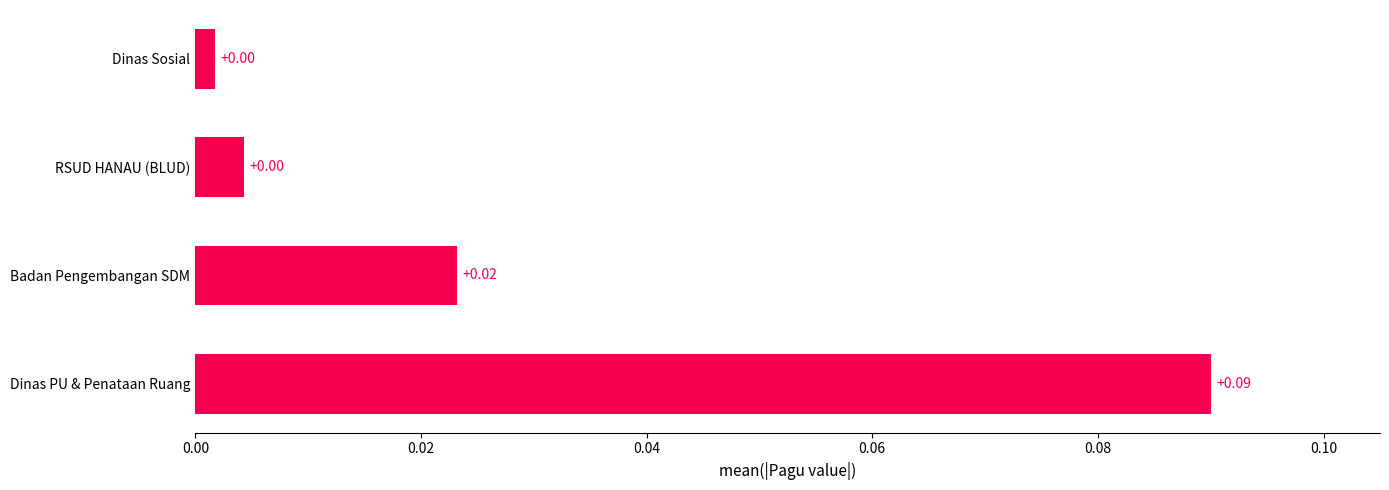

Which has a higher value, Badan Pengembangan SDM or RSUD HANAU (BLUD)?

Badan Pengembangan SDM